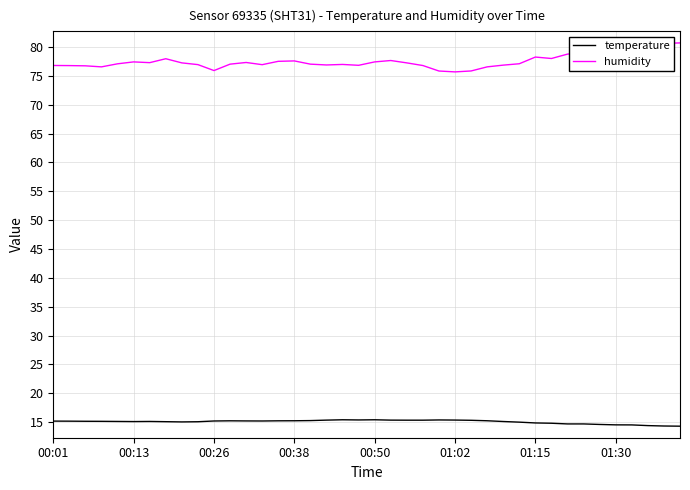

At how many categories does at least one series exceed 45?

40